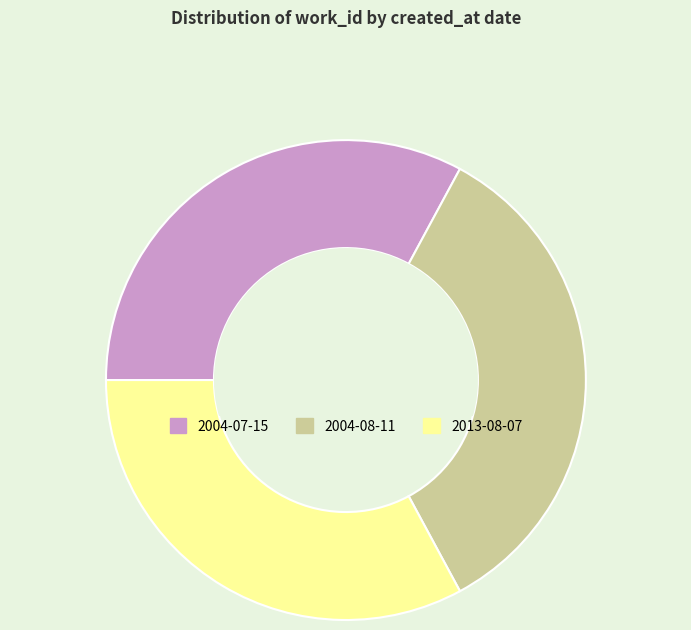

What is the ratio of the value at 2004-08-11 to the value at 2004-07-15?

1.0